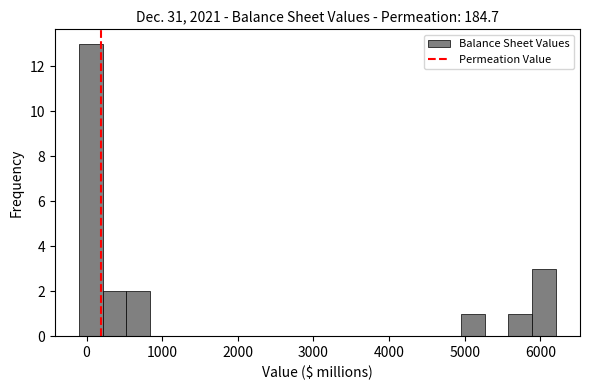

Read against the x-axis, roughly where is the centre of the tallest bar?

100